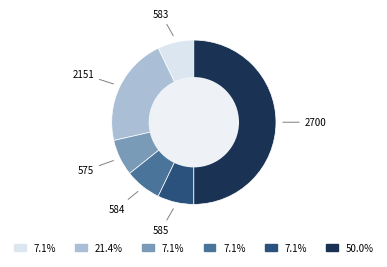

How many segments does this pie chart have?

6